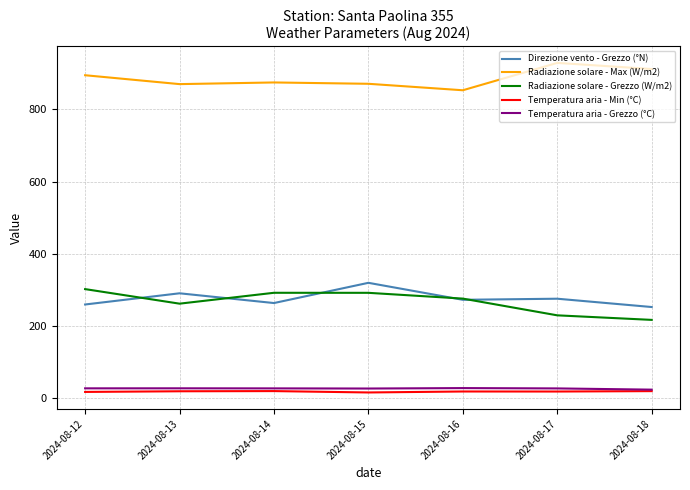

True or false: Radiazione solare - Grezzo (W/m2) and Direzione vento - Grezzo (°N) cross at least once.

True